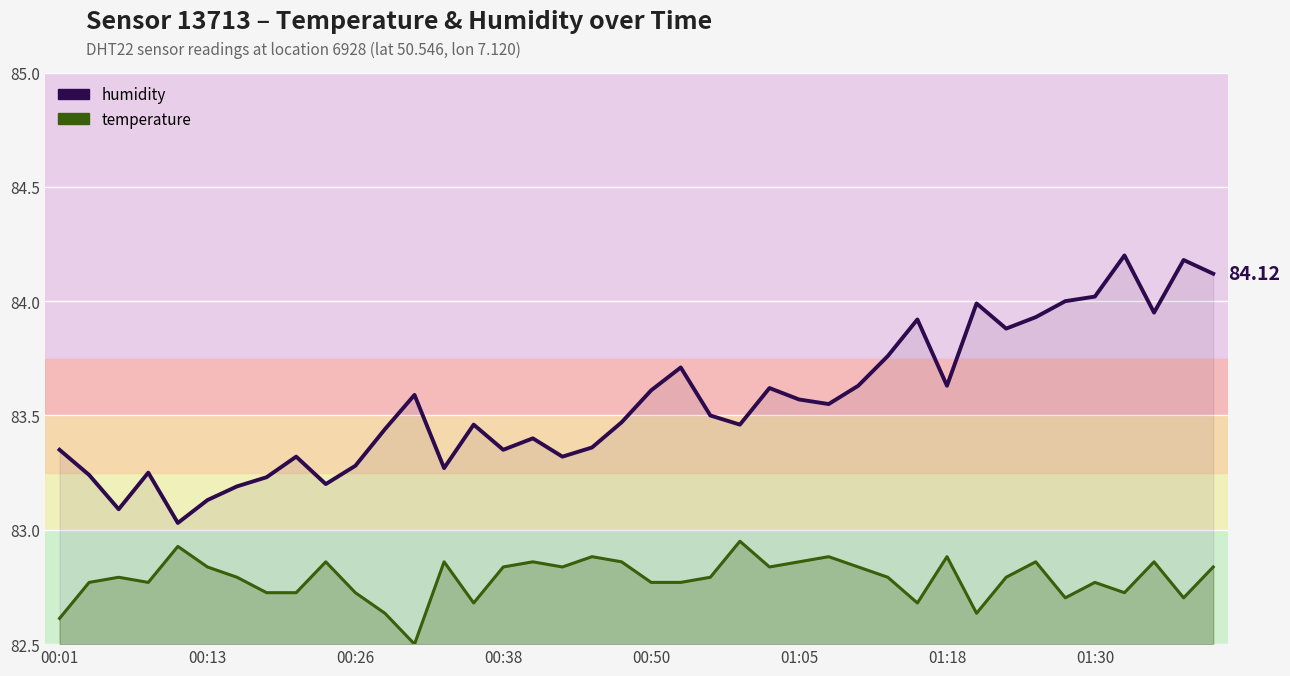

What is the greatest value displayed?

84.2